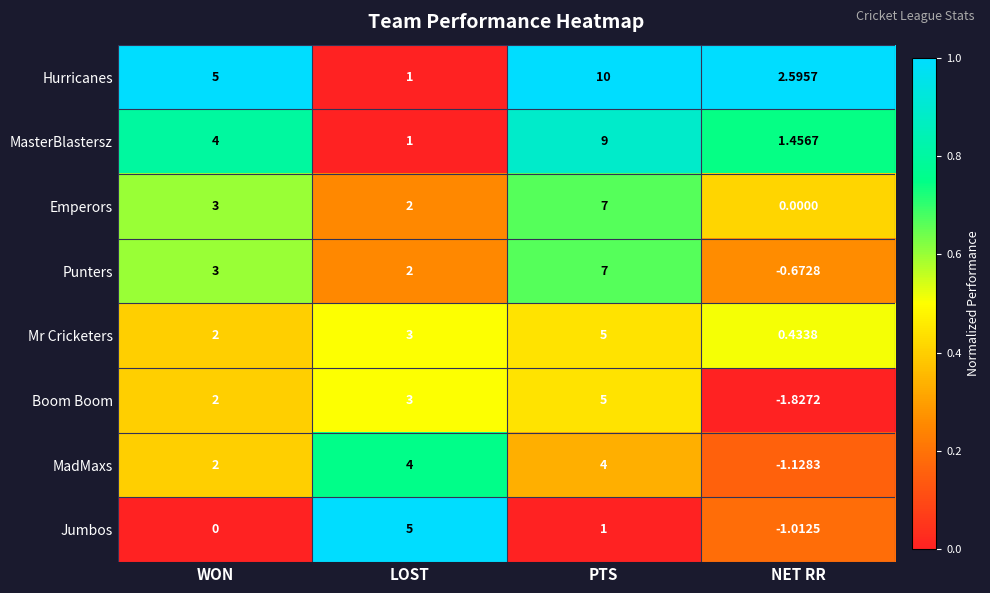

At which category is the sum across all series the highest?

PTS